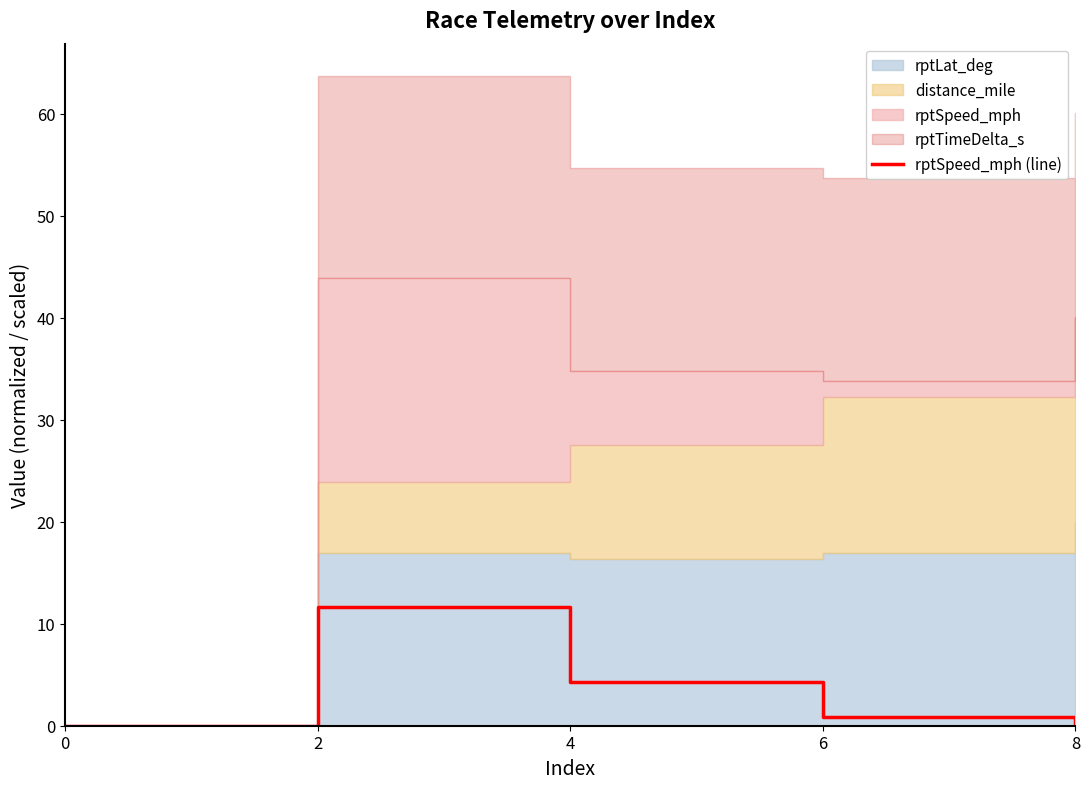

At which category does the chart reach its peak across all series?

2